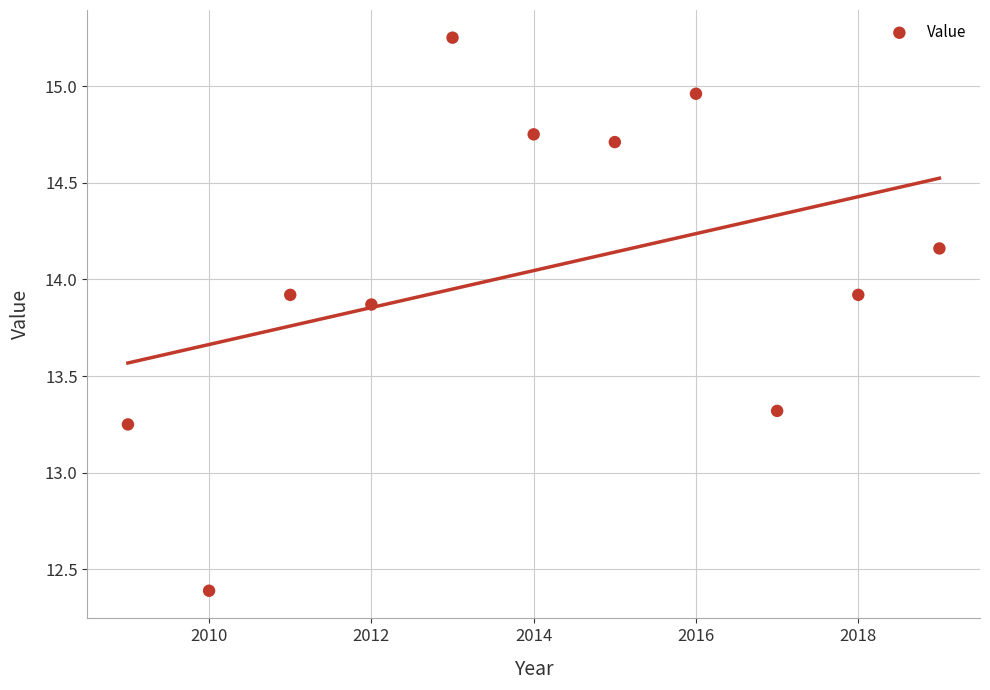

What is the range of Y values (max minus min)?

2.9